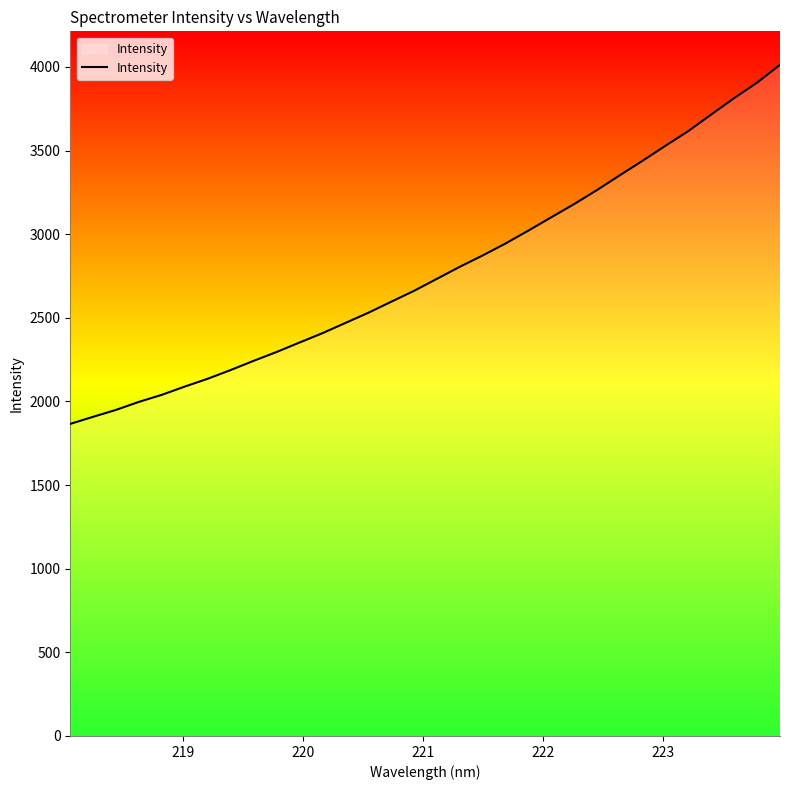

What is the difference between the maximum and minimum values?

2146.2